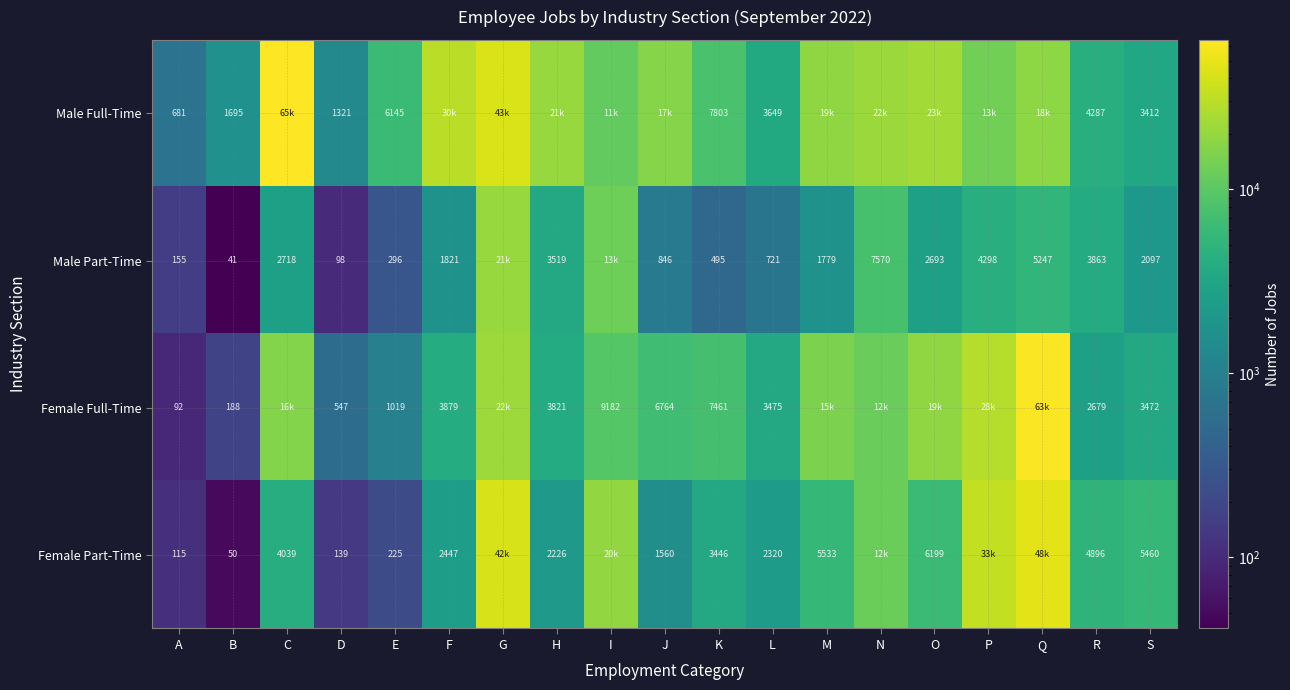

Is the value of Male Part-Time at A greater than the value of Female Part-Time at H?

No